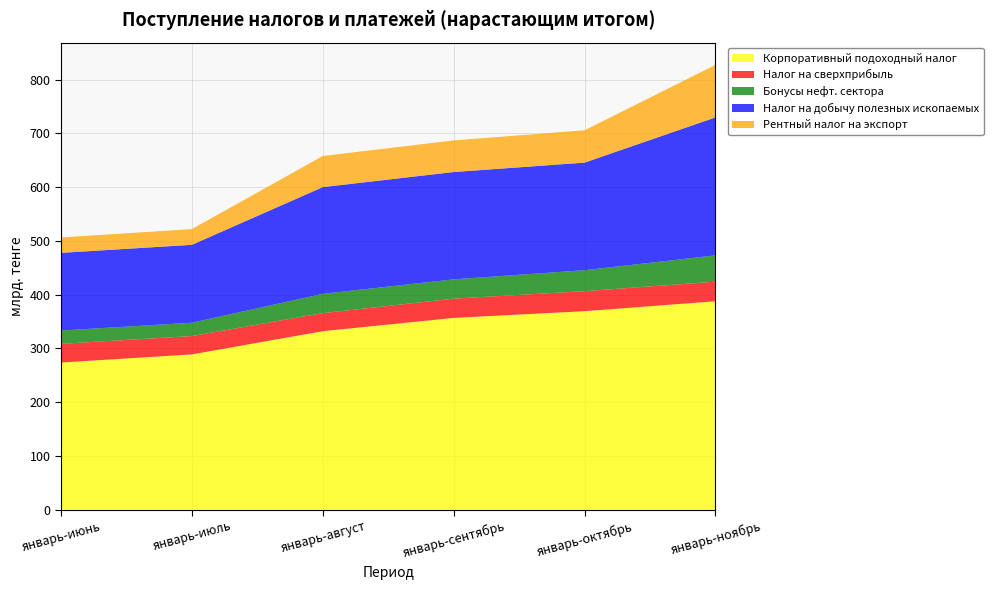

Reading left to right, list all the values displayed in this chart.

Корпоративный подоходный налог: январь-июнь=273646929	январь-июль=288769043	январь-август=331972661	январь-сентябрь=356683725	январь-октябрь=369199687	январь-ноябрь=387735792
Налог на сверхприбыль: январь-июнь=34804914	январь-июль=34189713	январь-август=33643569	январь-сентябрь=35862773	январь-октябрь=37309577	январь-ноябрь=36494074
Бонусы нефт. сектора: январь-июнь=24759065	январь-июль=24765425	январь-август=35924725	январь-сентябрь=35930784	январь-октябрь=39000825	январь-ноябрь=48874510
Налог на добычу полезных ископаемых: январь-июнь=144575321	январь-июль=145018611	январь-август=198623417	январь-сентябрь=199785273	январь-октябрь=200267720	январь-ноябрь=256803866
Рентный налог на экспорт: январь-июнь=28700644	январь-июль=29255351	январь-август=57922216	январь-сентябрь=58806017	январь-октябрь=60199480	январь-ноябрь=97750637